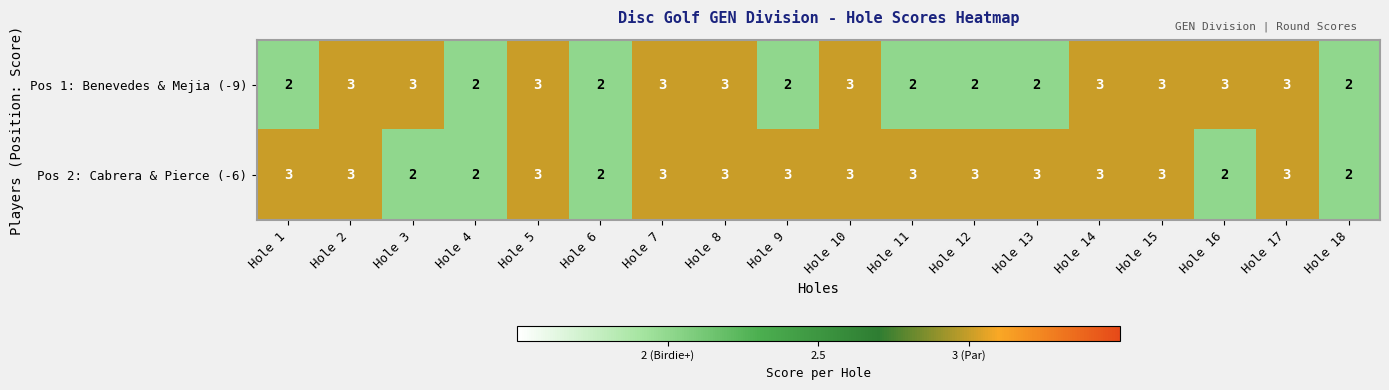

How many categories are shown in the chart?

18